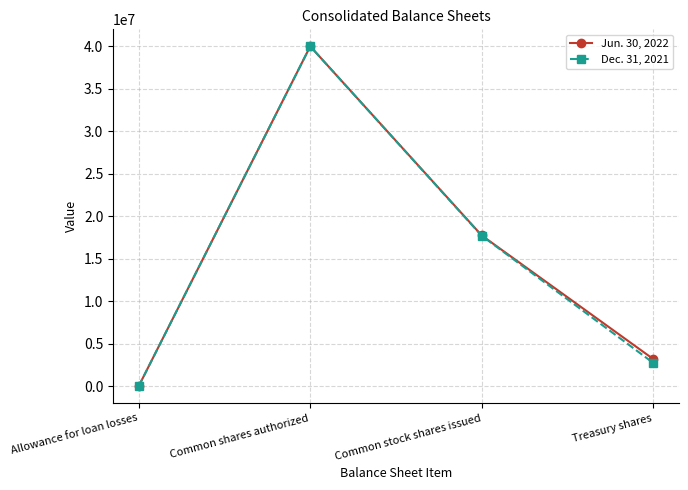

At which label is Jun. 30, 2022 closest to 20013717?

Common stock shares issued